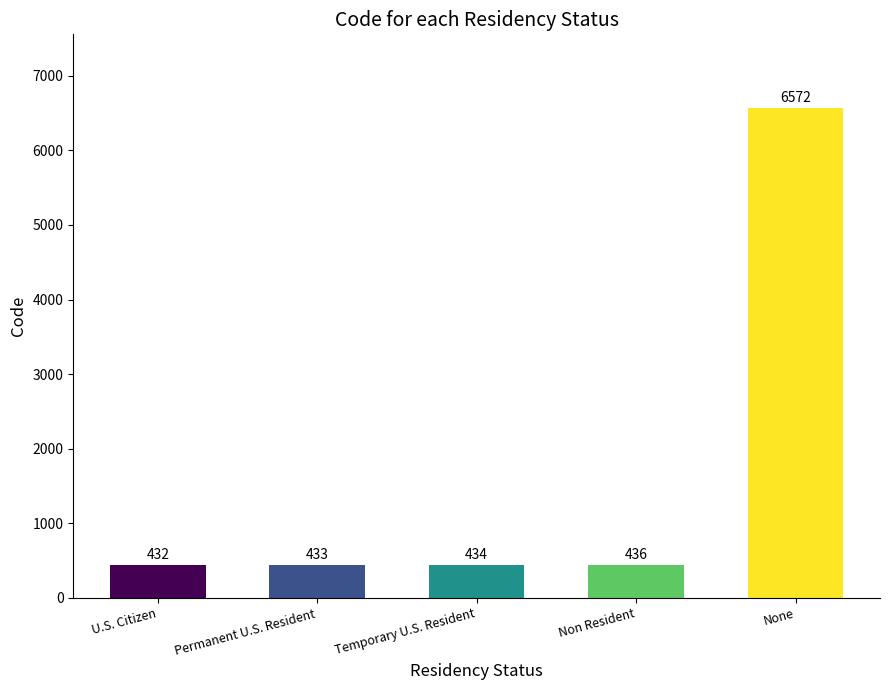

What position from the left is Temporary U.S. Resident?

3